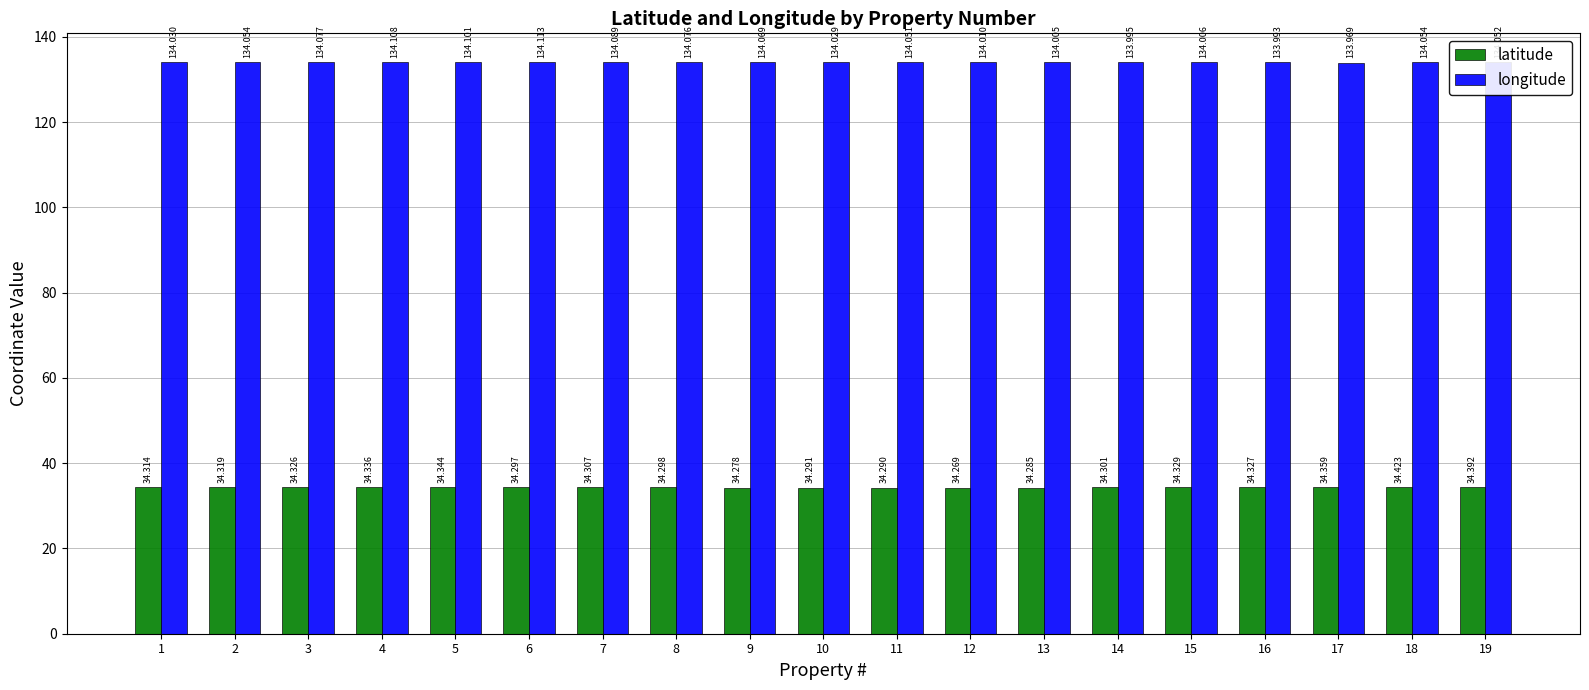

How many data points does each series have?

19